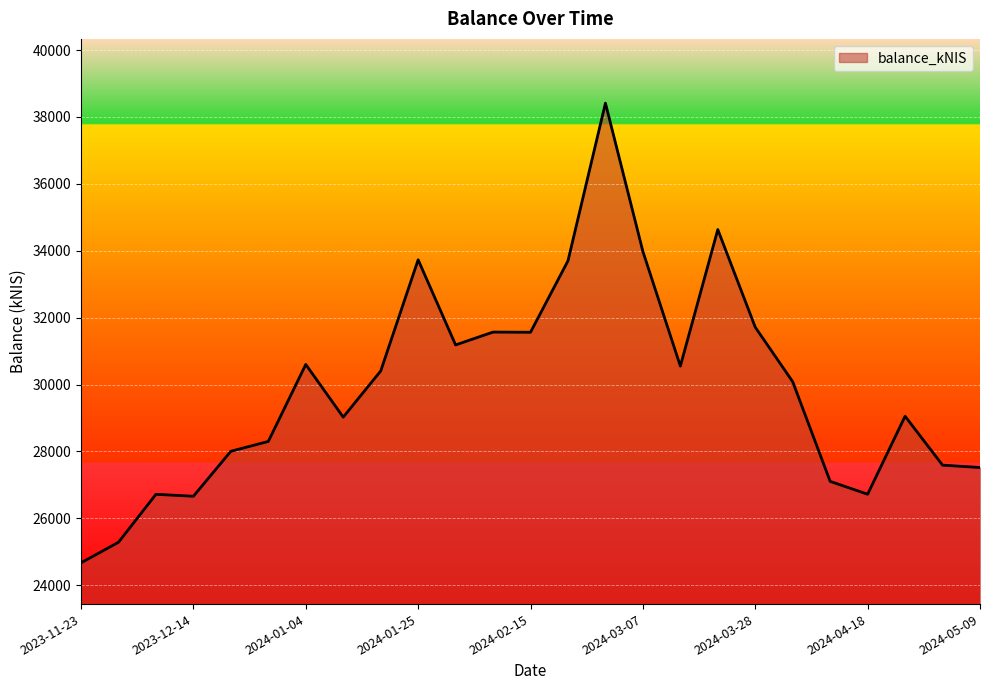

What is the smallest value displayed?

24669.9